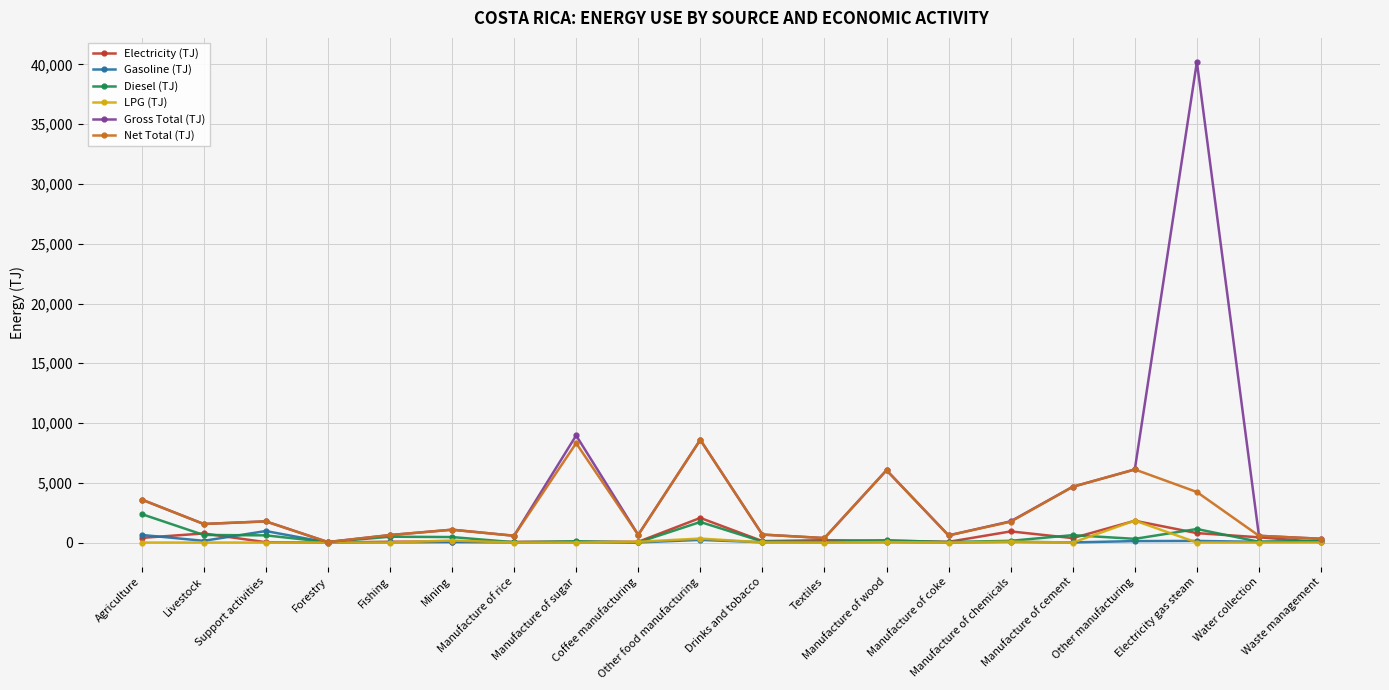

How many data points in Electricity (TJ) are less than 159?

10